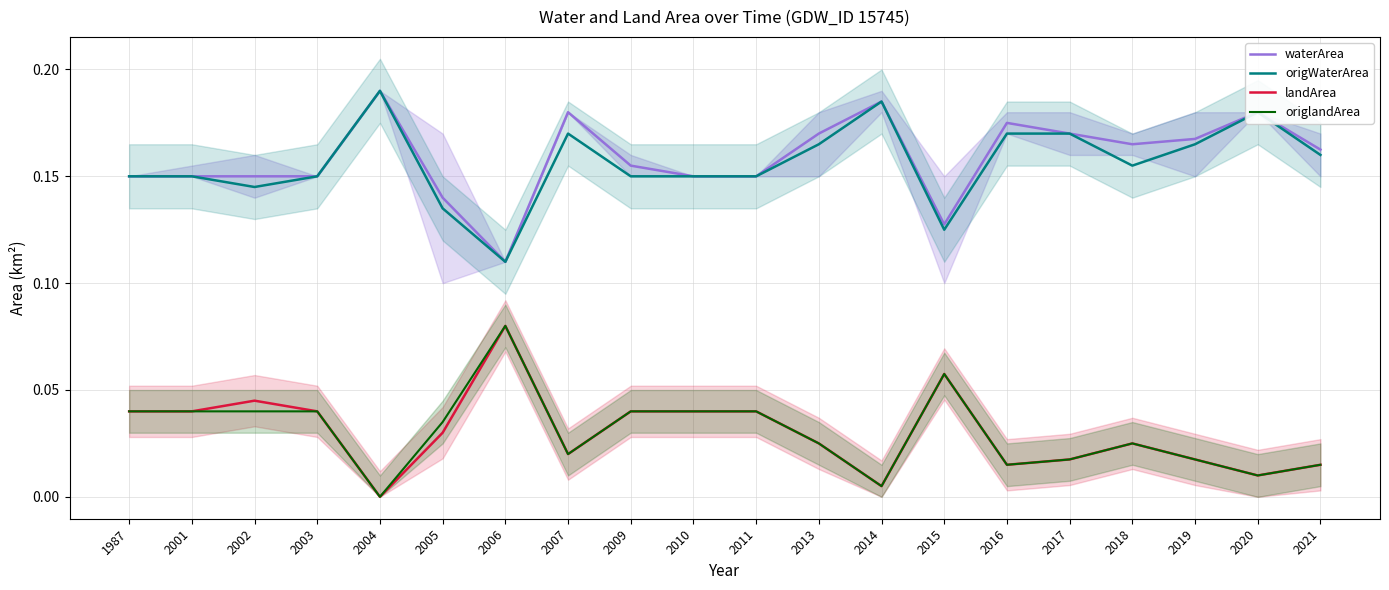

True or false: origlandArea and origWaterArea intersect in this chart.

False